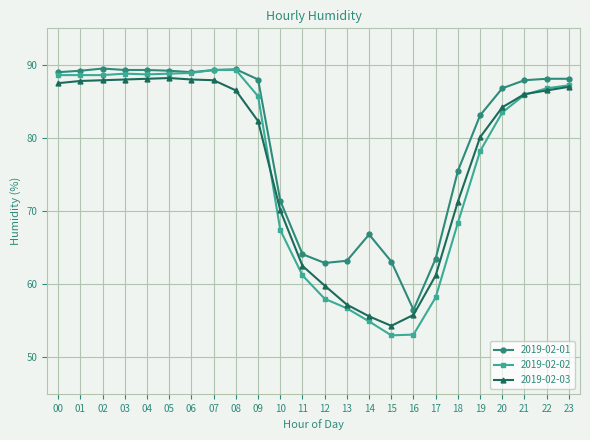

What is the minimum value for 2019-02-03?

54.3